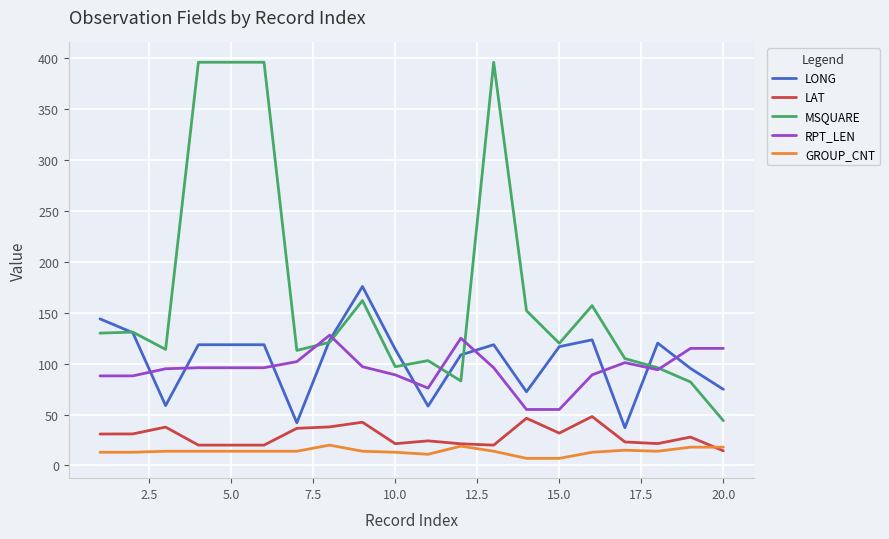

List the series in order of their peak value, highest first.

MSQUARE, LONG, RPT_LEN, LAT, GROUP_CNT